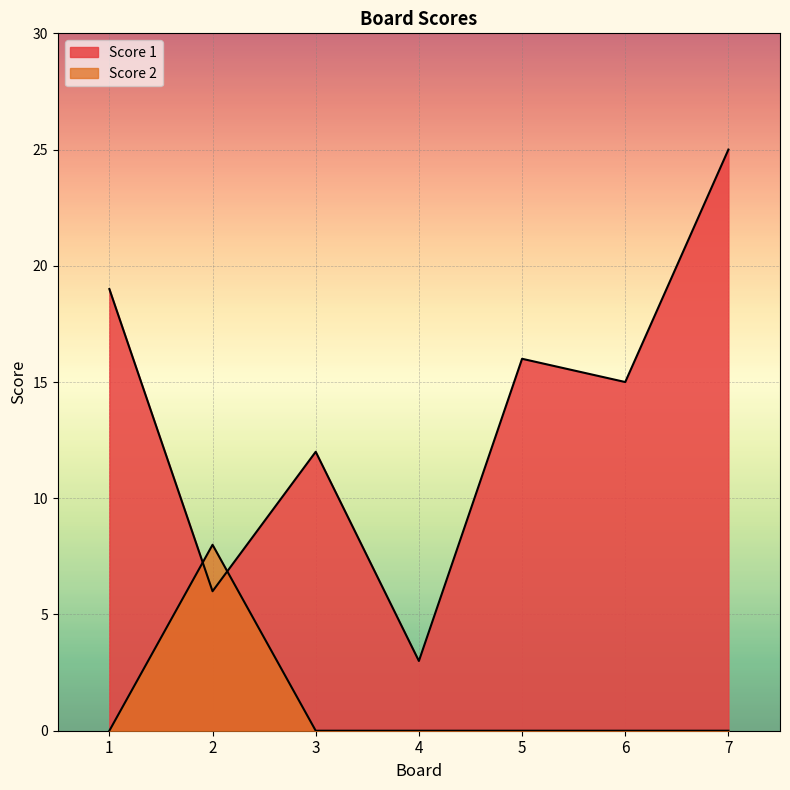

What value does the Score 2 series have at 2?

8